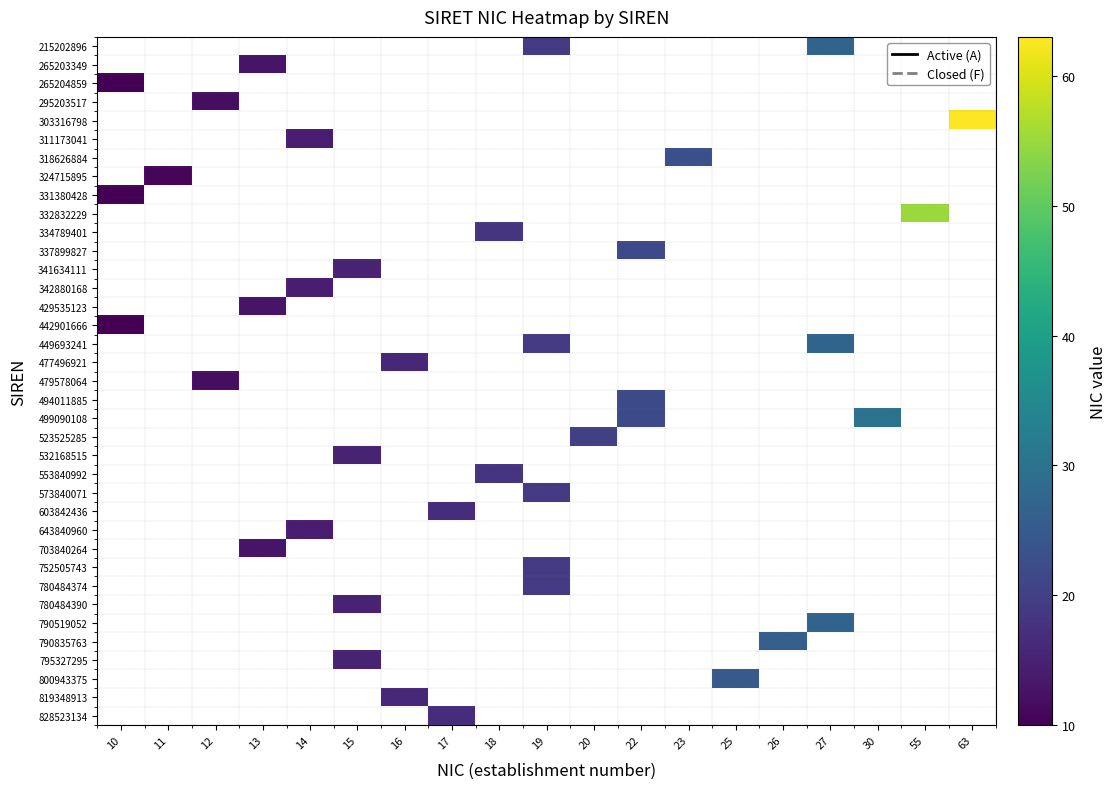

What is the greatest value displayed?

63.0